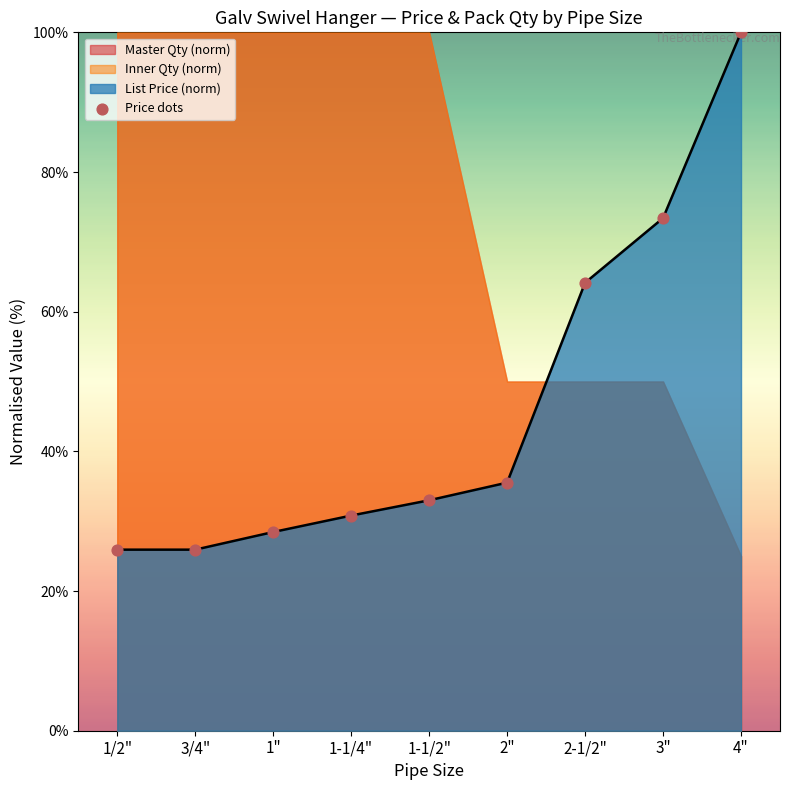

What is the ratio of the value at 2" to the value at 1-1/2"?

1.1